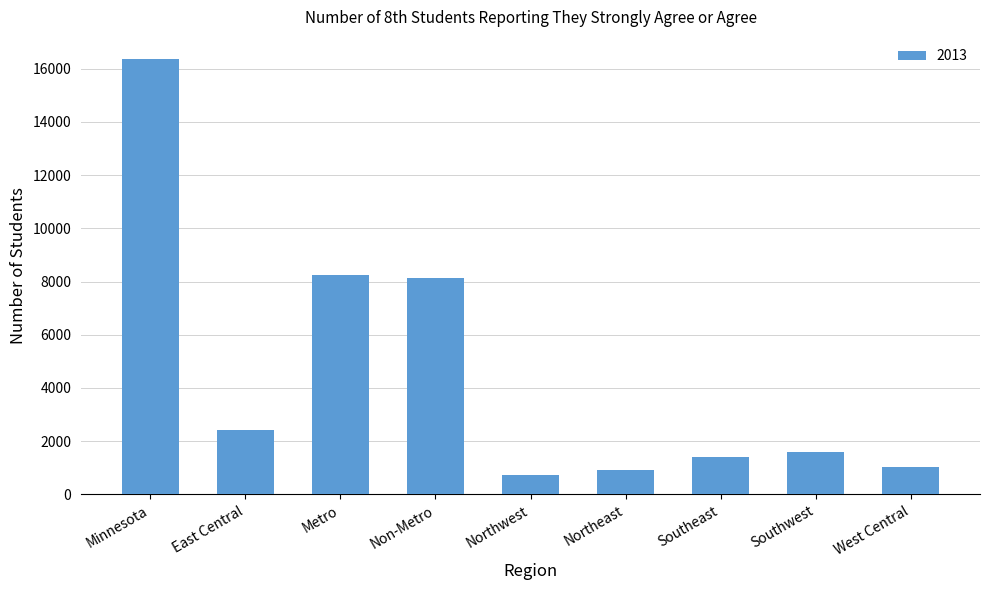

What is the average value?

4541